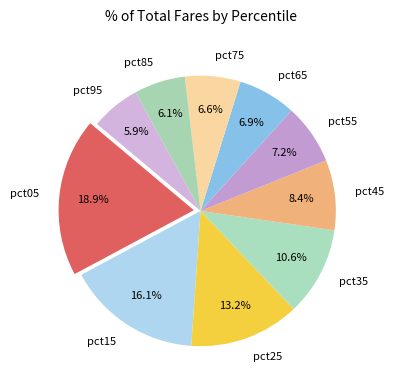

What percentage is NOT represented by pct45?

91.6%